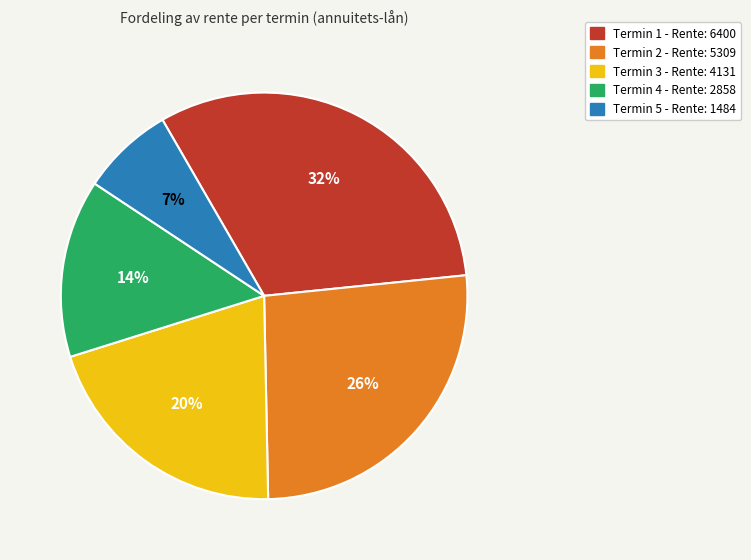

What percentage is the Termin 5 slice, to the nearest percent?

7%